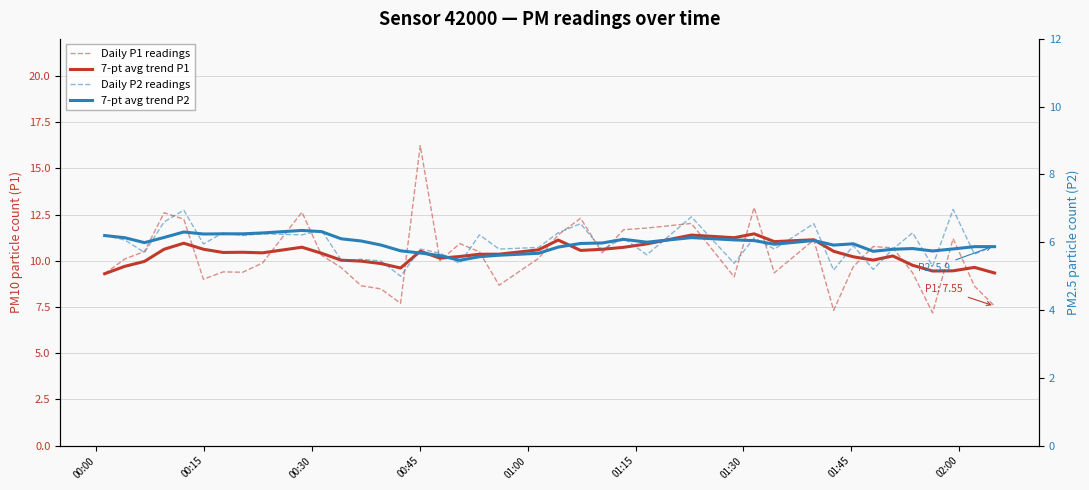

What is the sum of all 7-pt avg trend P1 values?

414.2